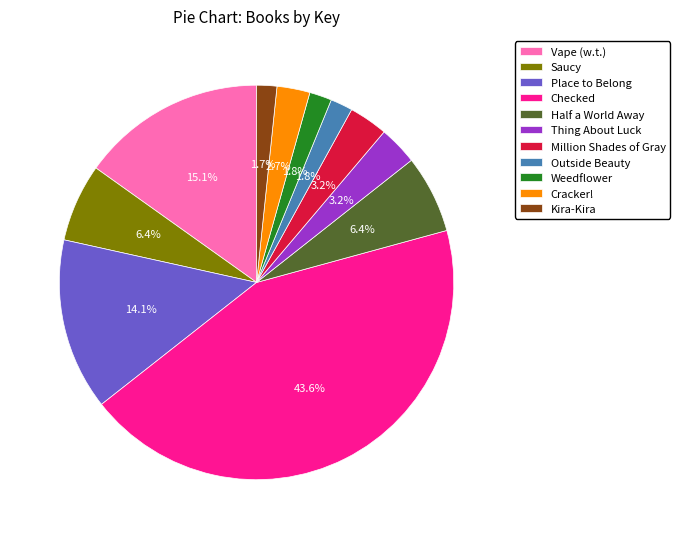

Approximately how many times larger is the value at Half a World Away compared to Cracker!?

2.4